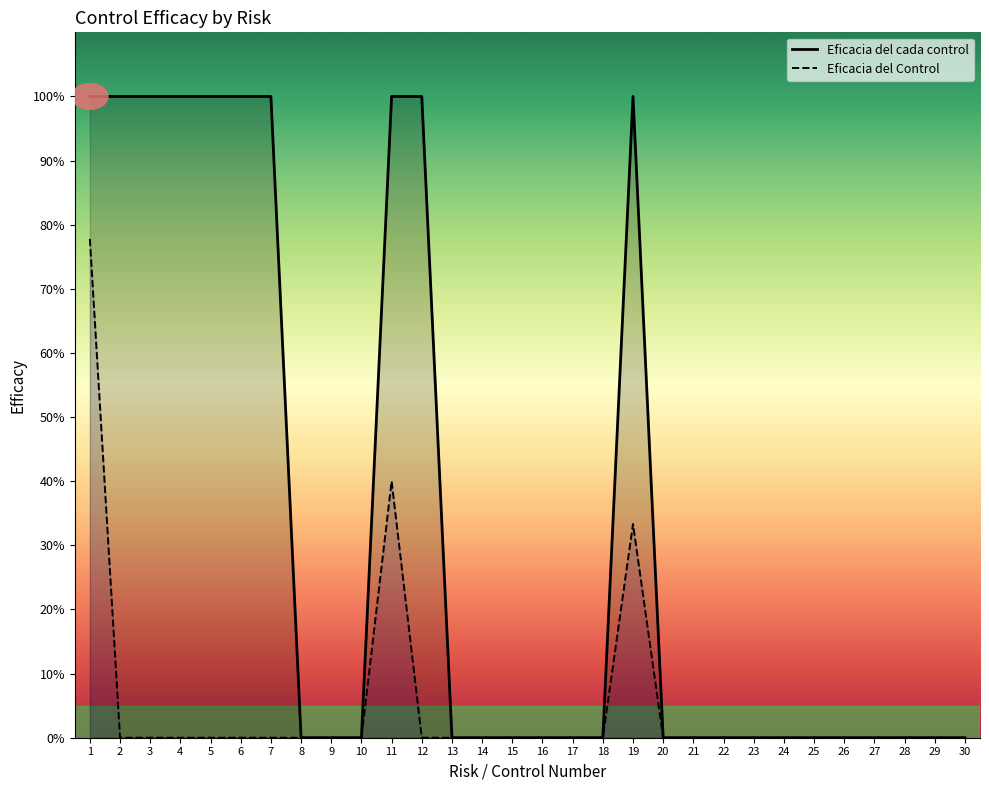

The value of Eficacia del cada control at 7 is 0.4. True or false?

False